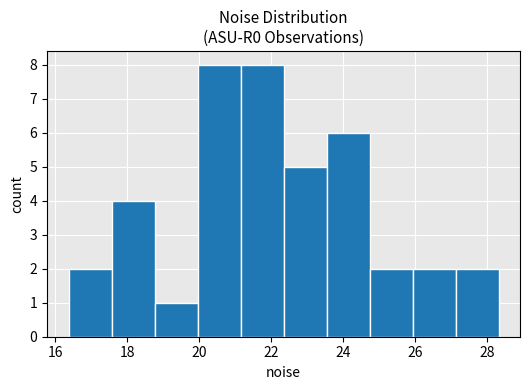

Reading left to right, list every bar in this chart as the range it spans on the x-axis followed by its height. Neither the bar edges nor the heights are printed on the chart, so give them approximately, as read against the axes.

16.4 to 17.6: 2
17.6 to 18.8: 4
18.8 to 20.0: 1
20.0 to 21.2: 8
21.2 to 22.4: 8
22.4 to 23.6: 5
23.6 to 24.8: 6
24.8 to 26.0: 2
26.0 to 27.2: 2
27.2 to 28.4: 2